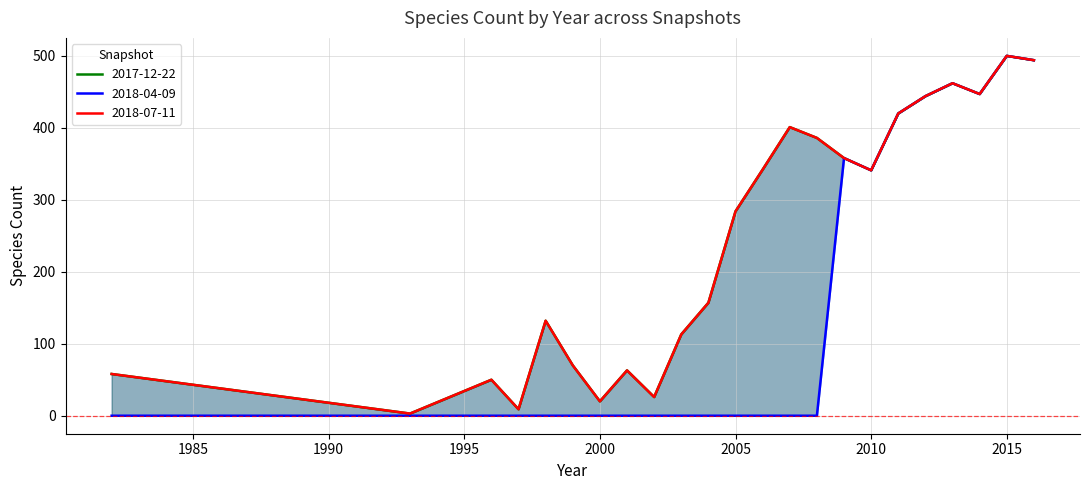

Which series has the largest range (max minus min)?

2018-04-09